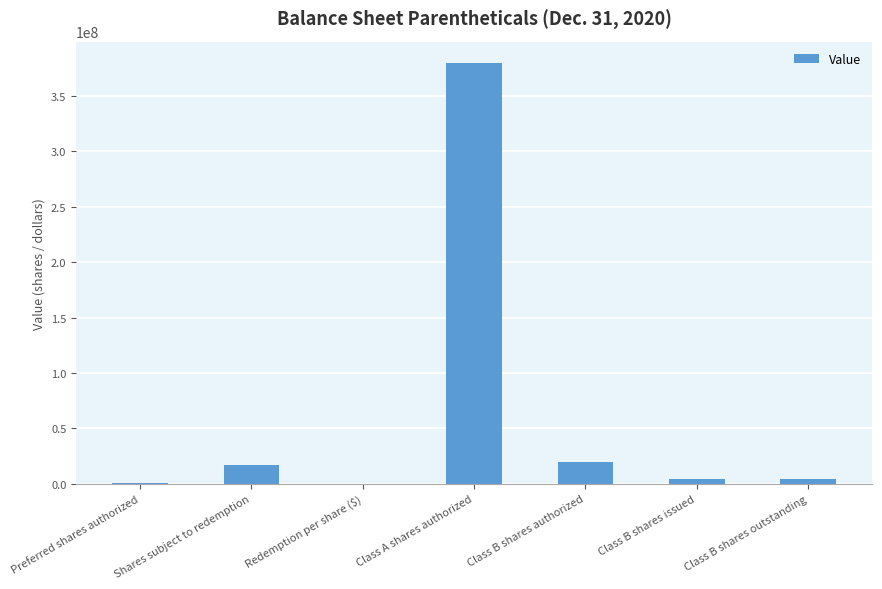

Between Shares subject to redemption and Class B shares issued, which is larger?

Shares subject to redemption